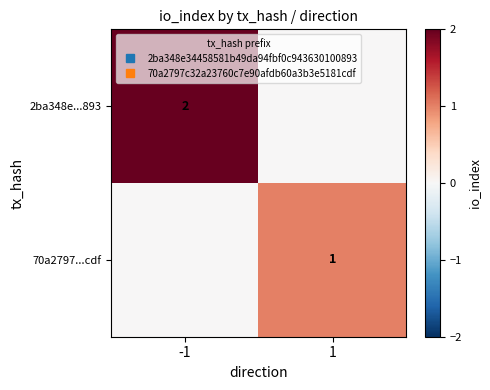

Which label corresponds to the smallest value in the chart?

1